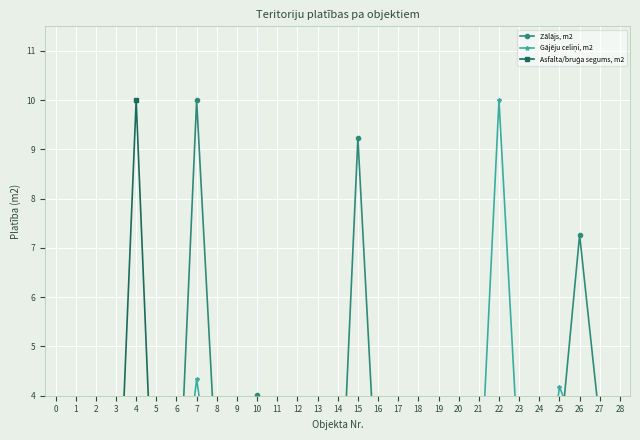

The Zālājs, m2 series shows 2.2 at 4. True or false?

False